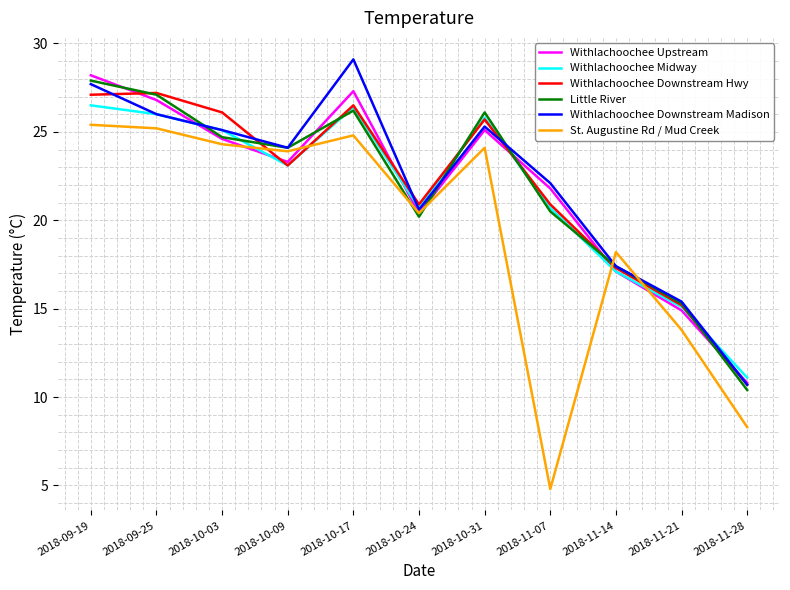

How many interior local valleys does the Withlachoochee Upstream series have?

2